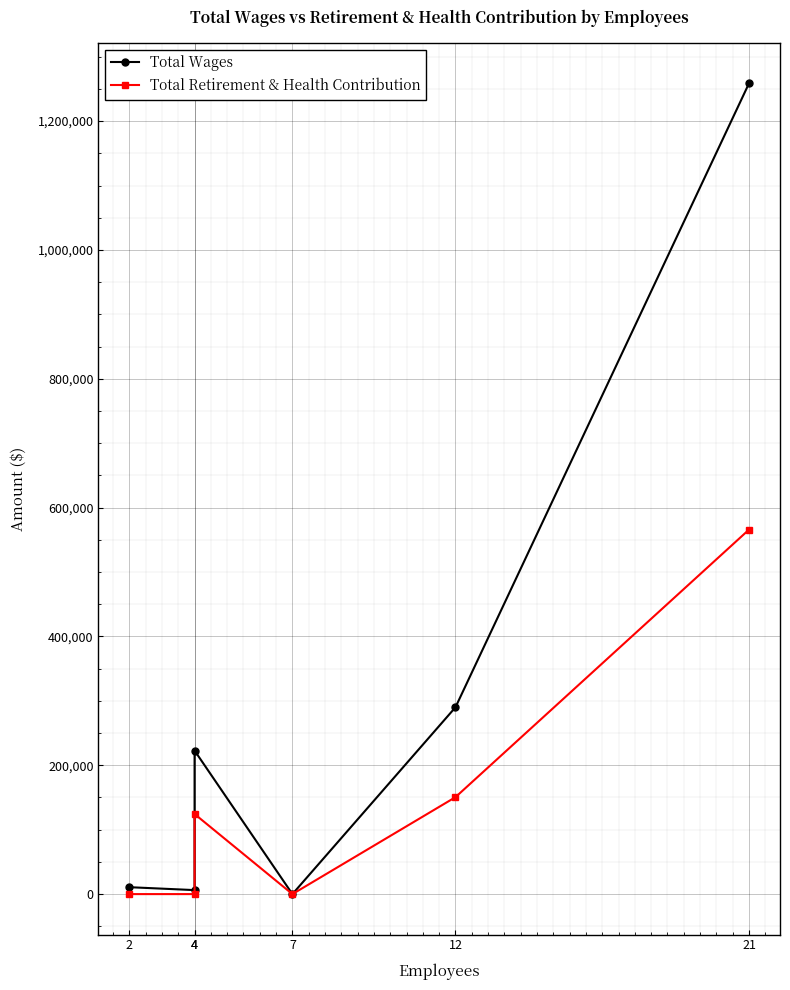

What is the sum of all Total Wages values?

1788343